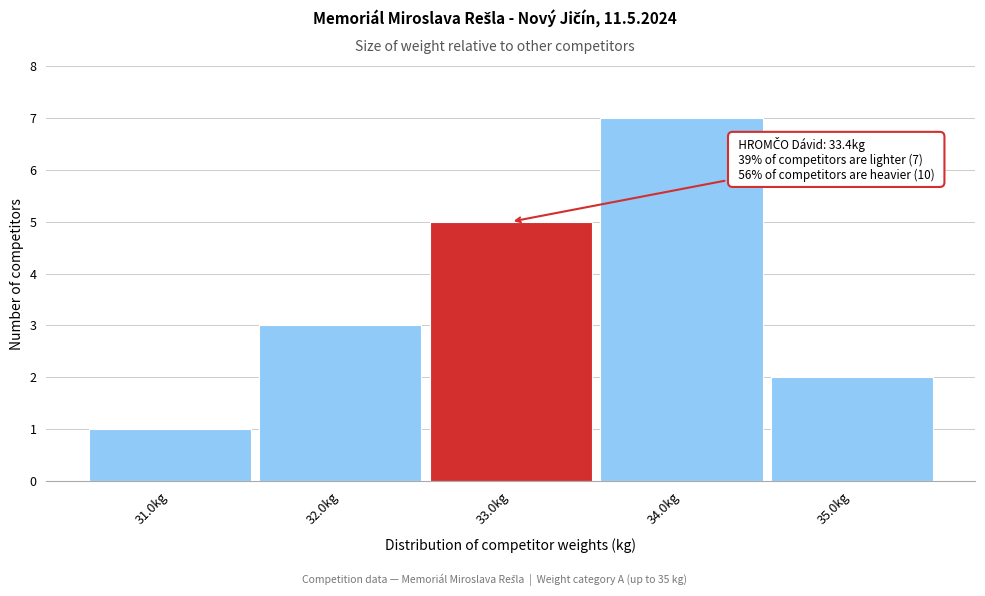

Reading right to left, extract all data points from this chart.

2	7	5	3	1